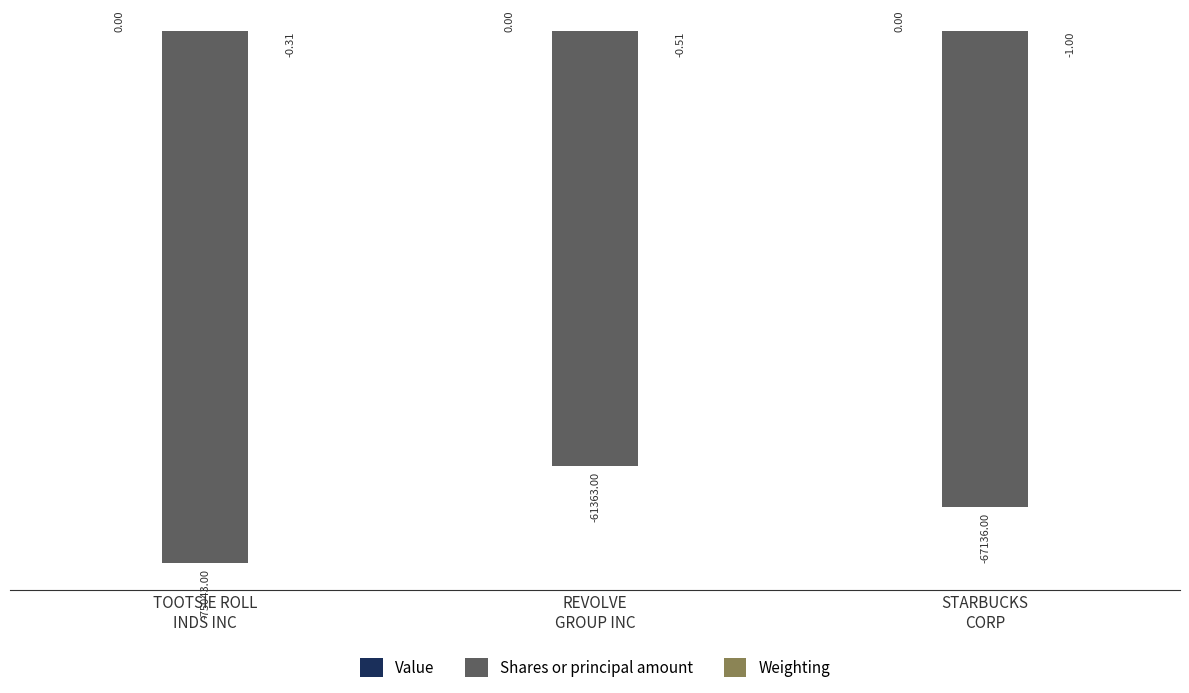

Which series has the widest spread of values?

Shares or principal amount